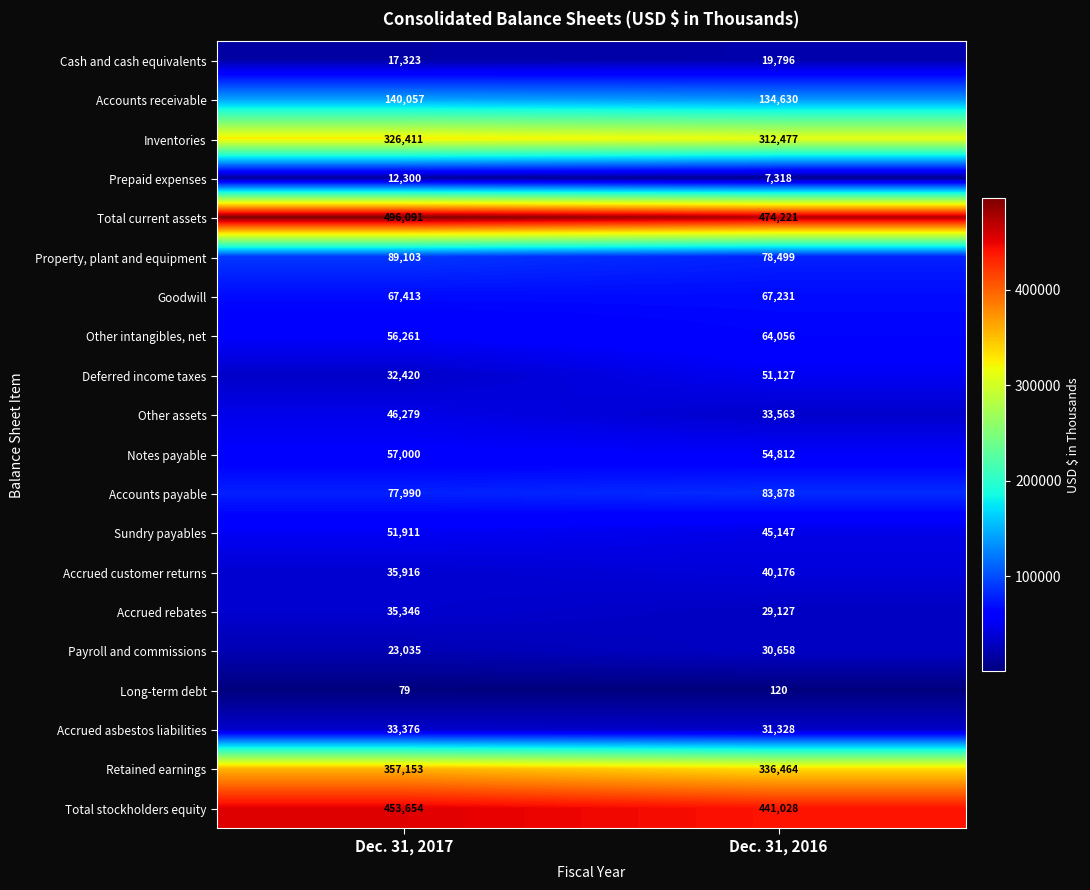

List the labels in order of Accounts payable value, smallest first.

Dec. 31, 2017, Dec. 31, 2016